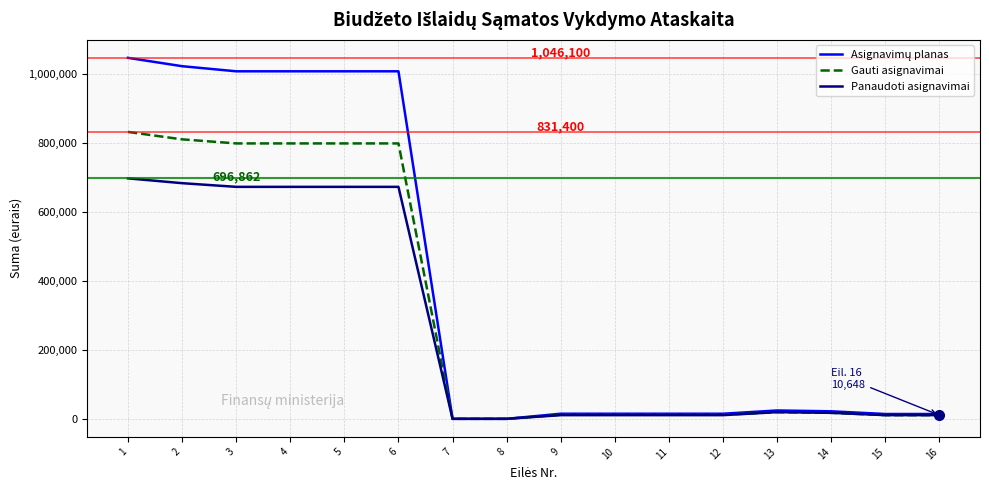

Does the chart display data point markers on the line(s)?

No